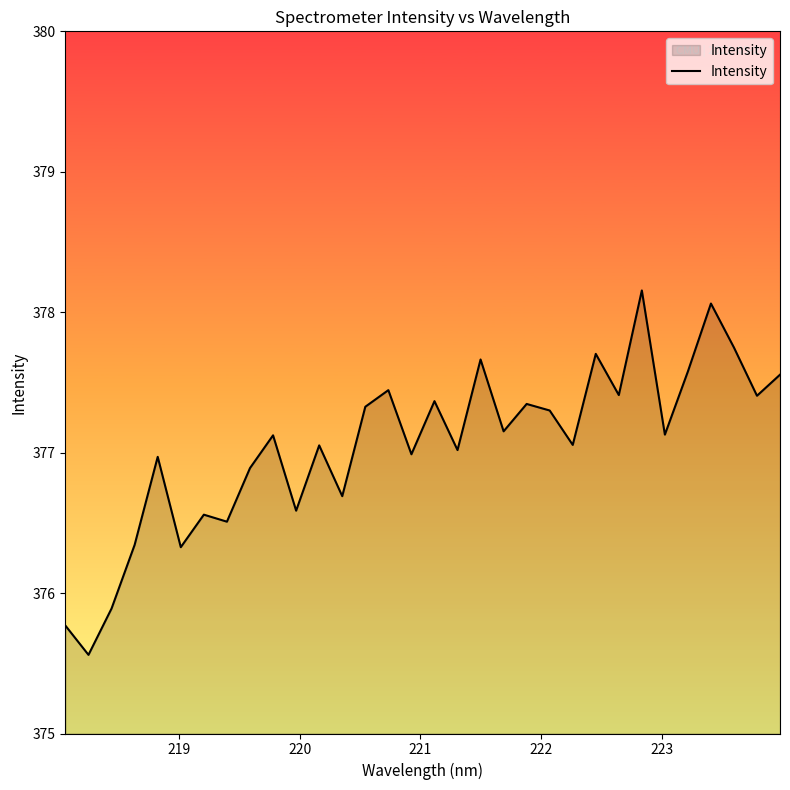

What is the maximum value shown in the chart?

378.2